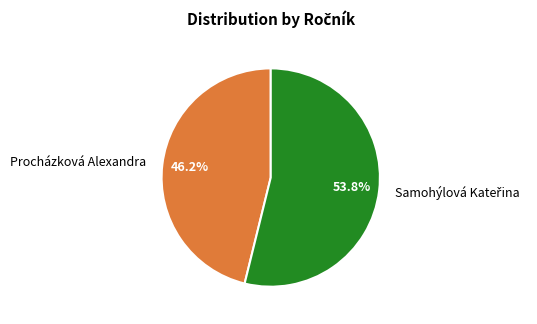

To the nearest percent, what is the difference between the largest and smallest slice percentages?

8%